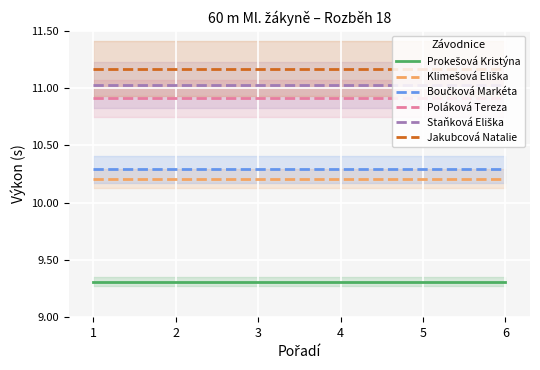

At 2, list the series in order from largest to smallest.

Jakubcová Natalie, Staňková Eliška, Poláková Tereza, Boučková Markéta, Klimešová Eliška, Prokešová Kristýna